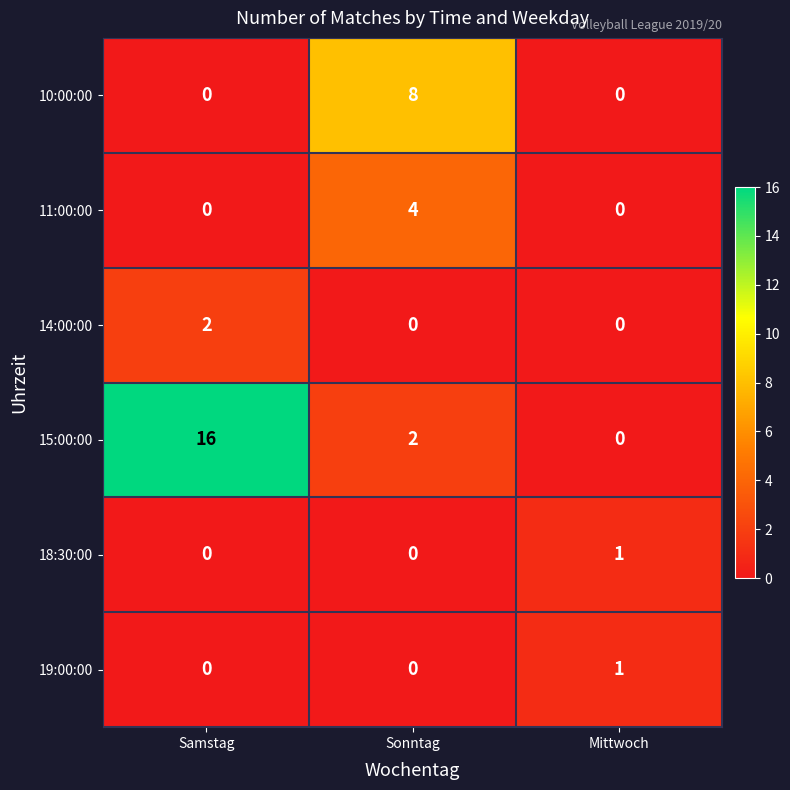

The 14:00:00 series shows 3 at Samstag. True or false?

False